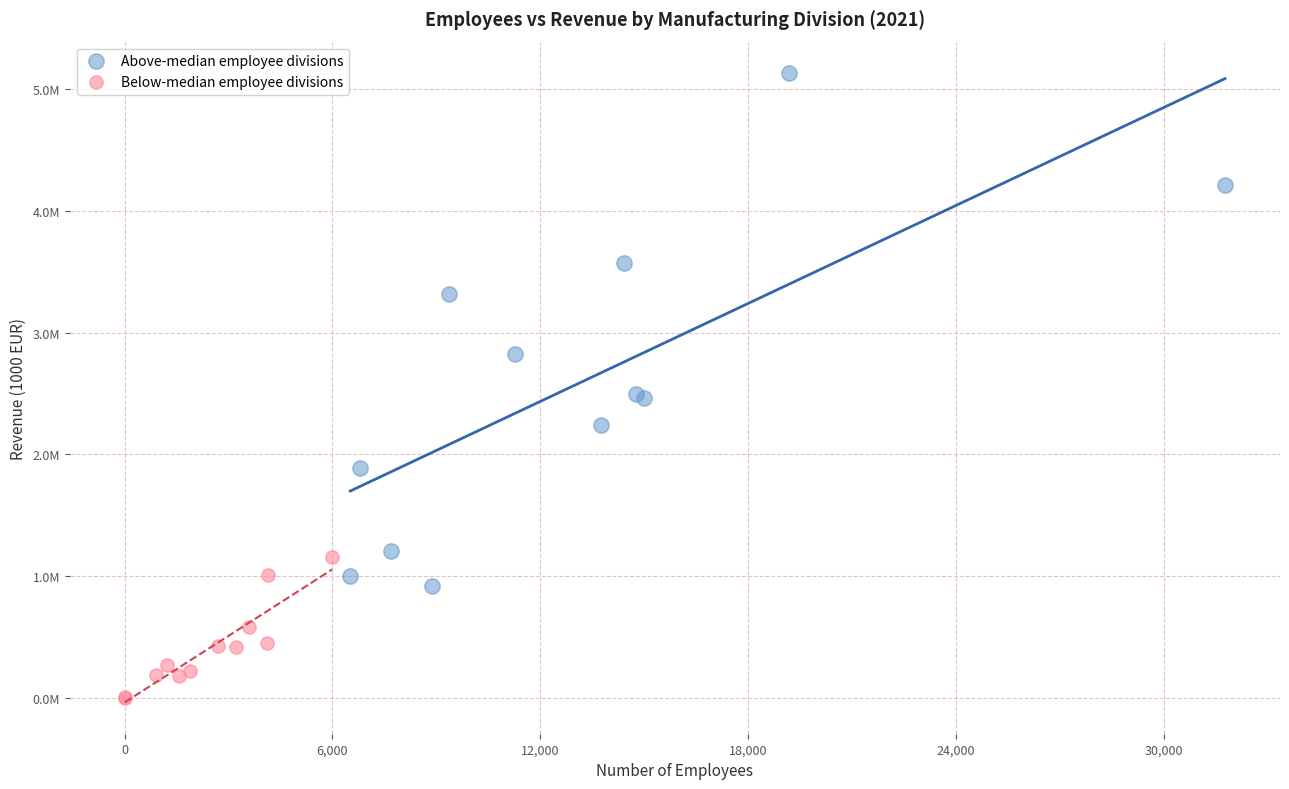

What are all the series names shown in the legend?

Above-median employee divisions, Below-median employee divisions